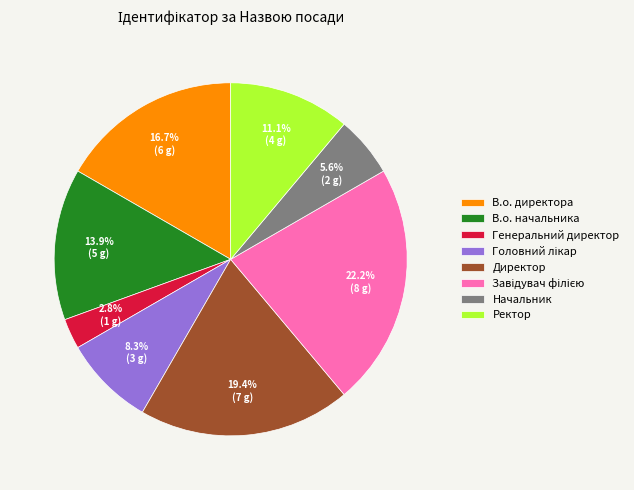

What is the smallest slice in the pie chart?

Генеральний директор